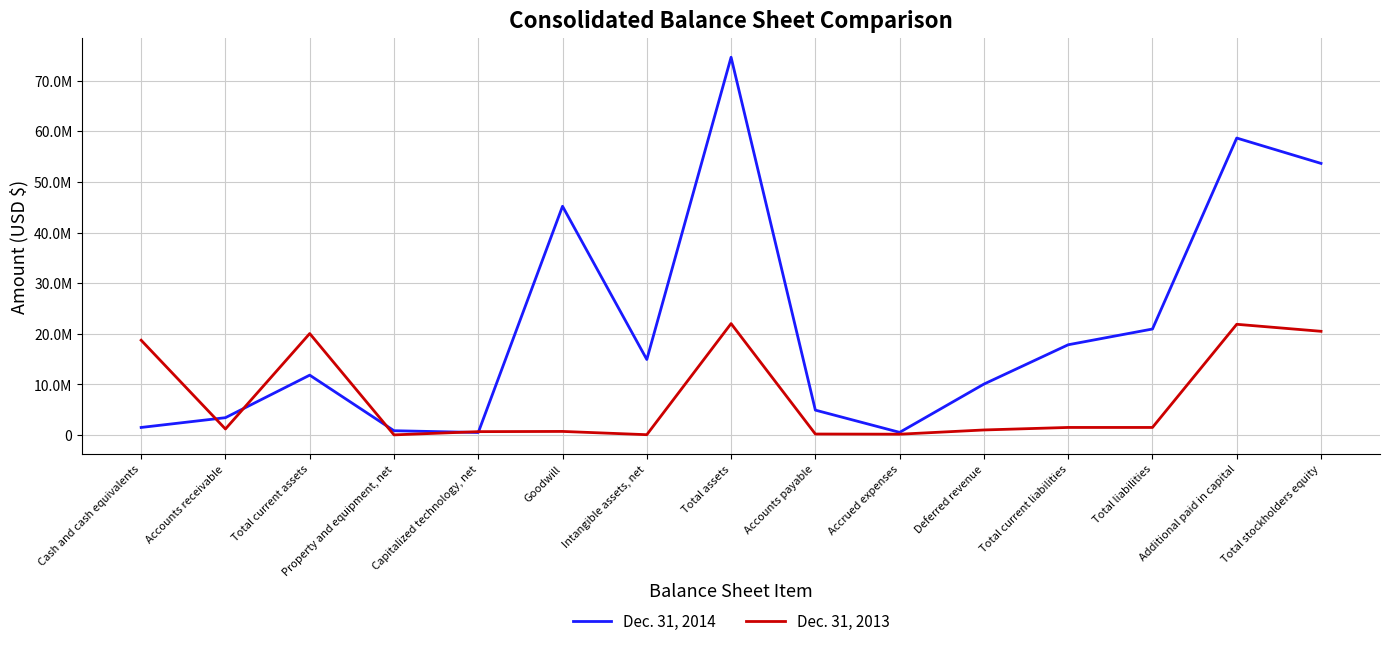

What is the total value across all series at Cash and cash equivalents?

20255962